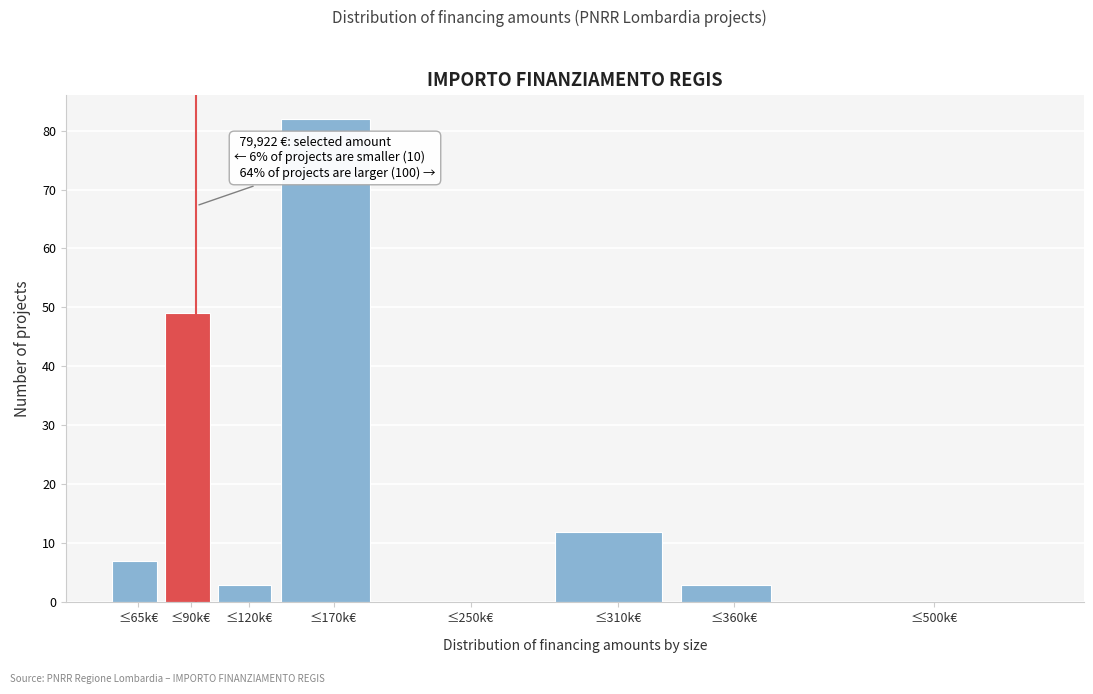

Reading left to right, what are all the values shown in this chart?

≤65k€=7	≤90k€=49	≤120k€=3	≤170k€=82	≤250k€=0	≤310k€=12	≤360k€=3	≤500k€=0